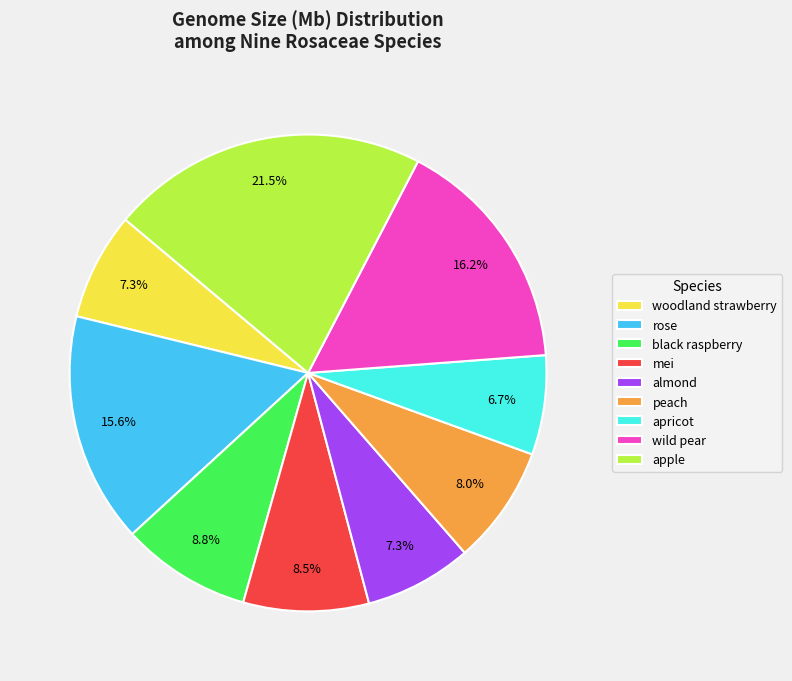

Approximately how many times larger is the value at wild pear compared to woodland strawberry?

2.2